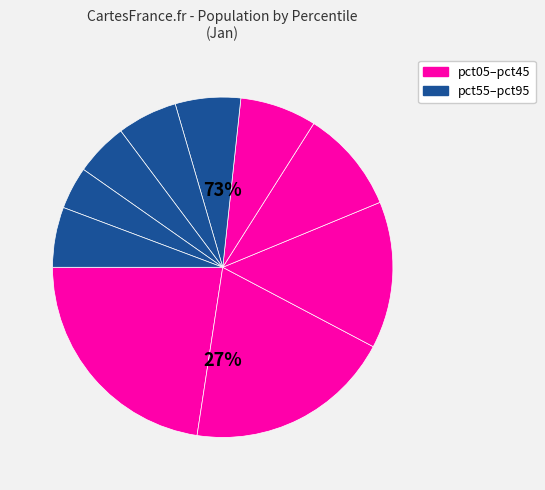

Does pct85 represent more than half of the total?

No